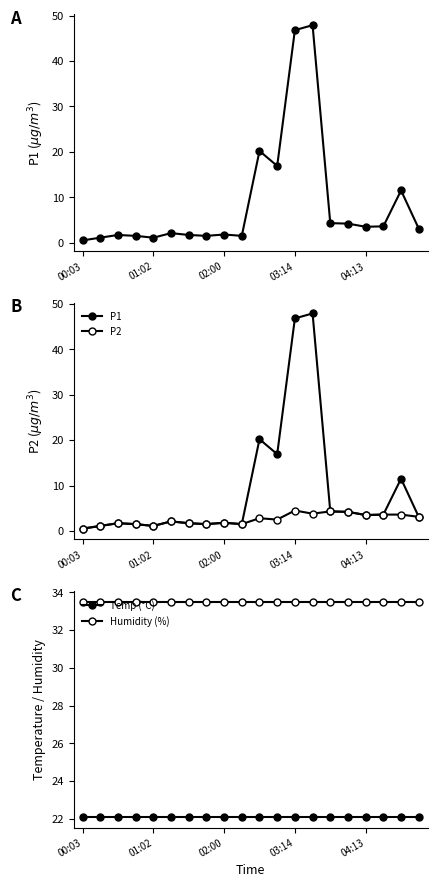

What is the approximate value of P2 at 7?

1.5